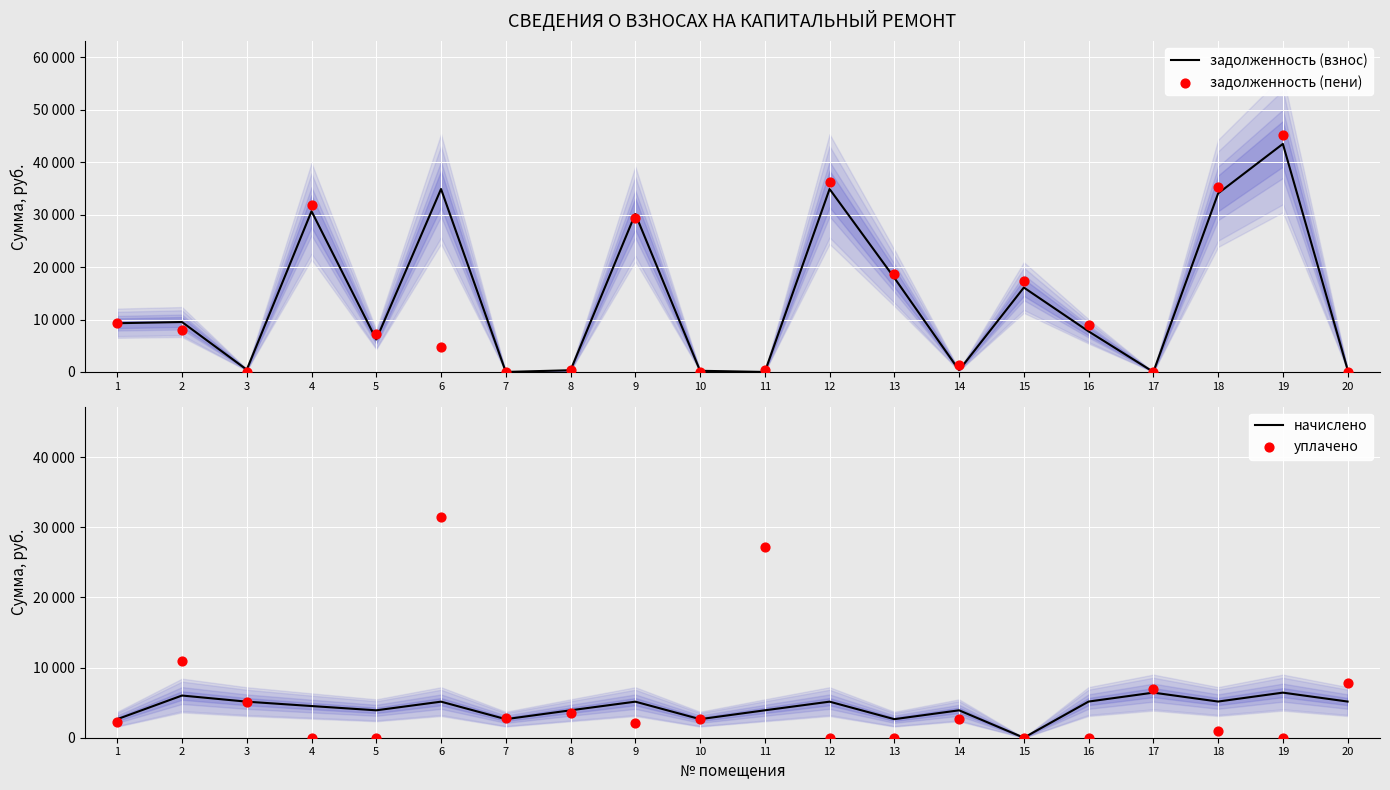

Which series has the largest total across all categories?

задолженность (взнос)